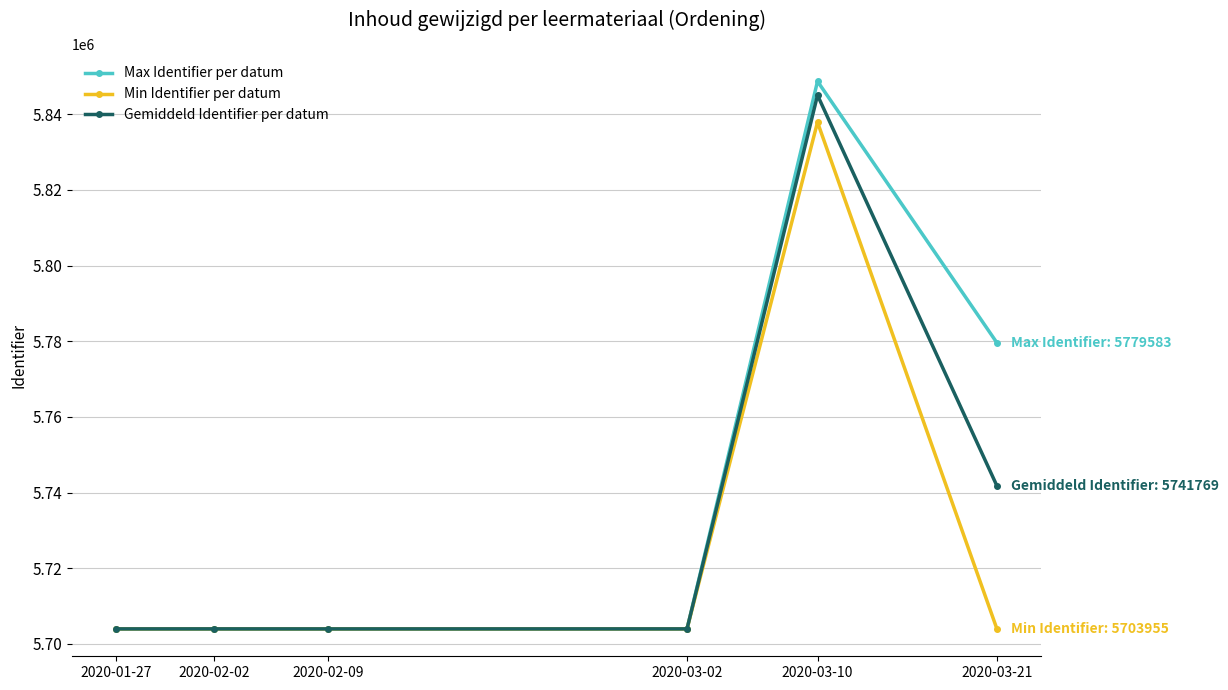

Which category has the highest value across all series?

2020-03-10